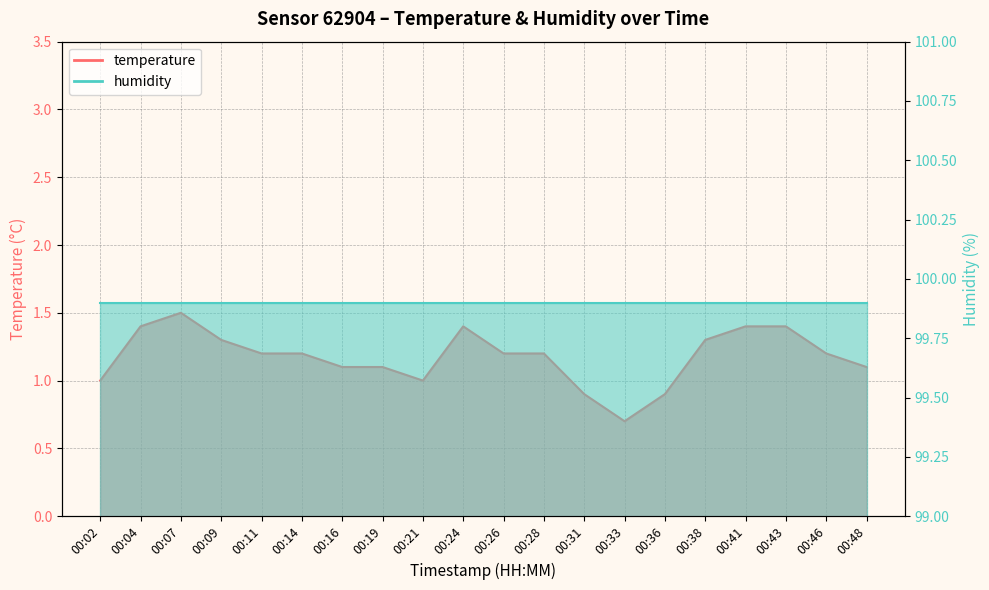

Where is the data nearest to the value 1?

00:02